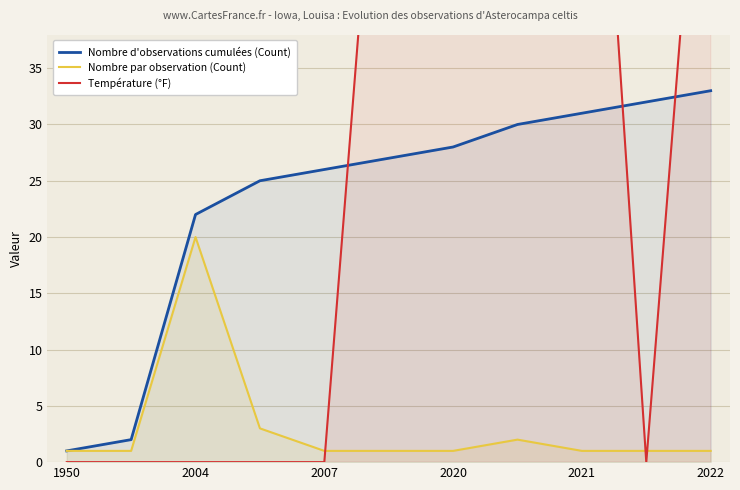

Rank the series by their average value, from lowest to highest.

Nombre par observation (Count), Nombre d'observations cumulées (Count), Température (°F)